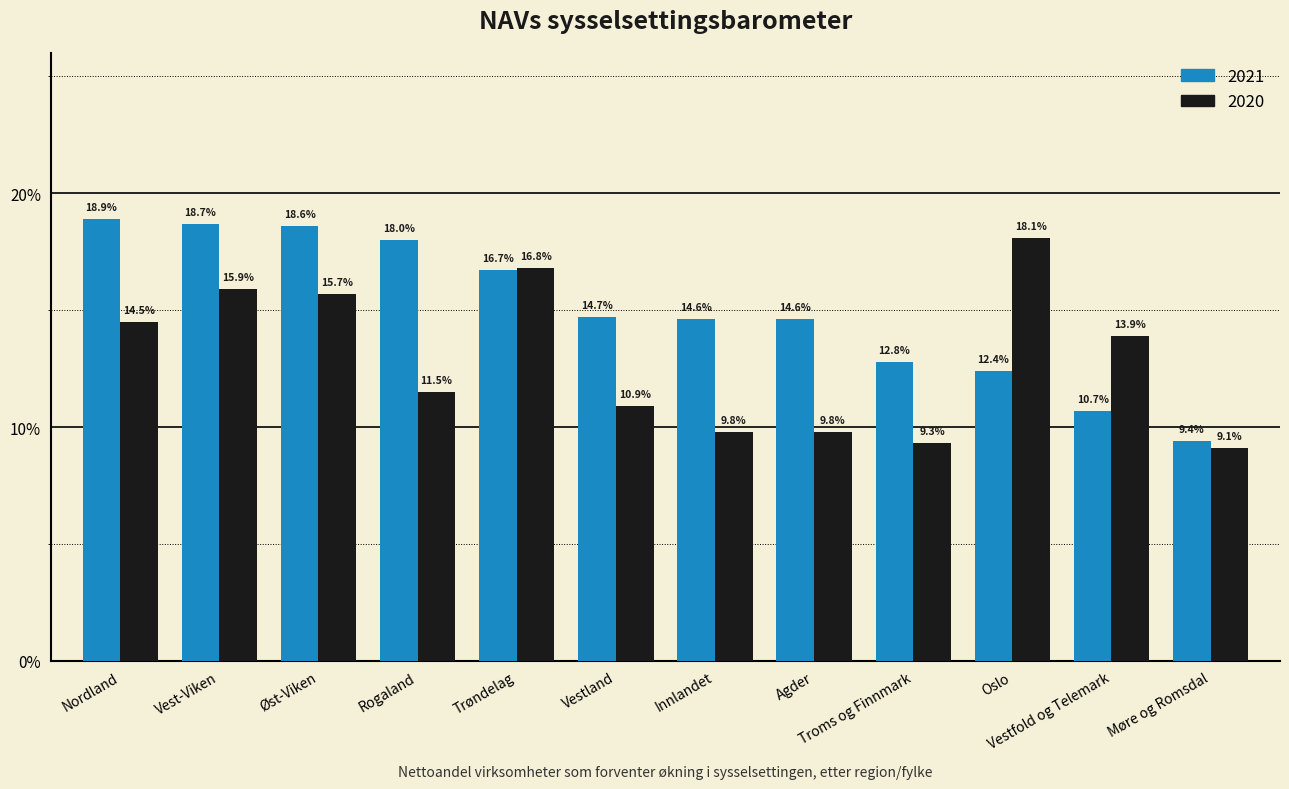

How many data points does each series have?

12